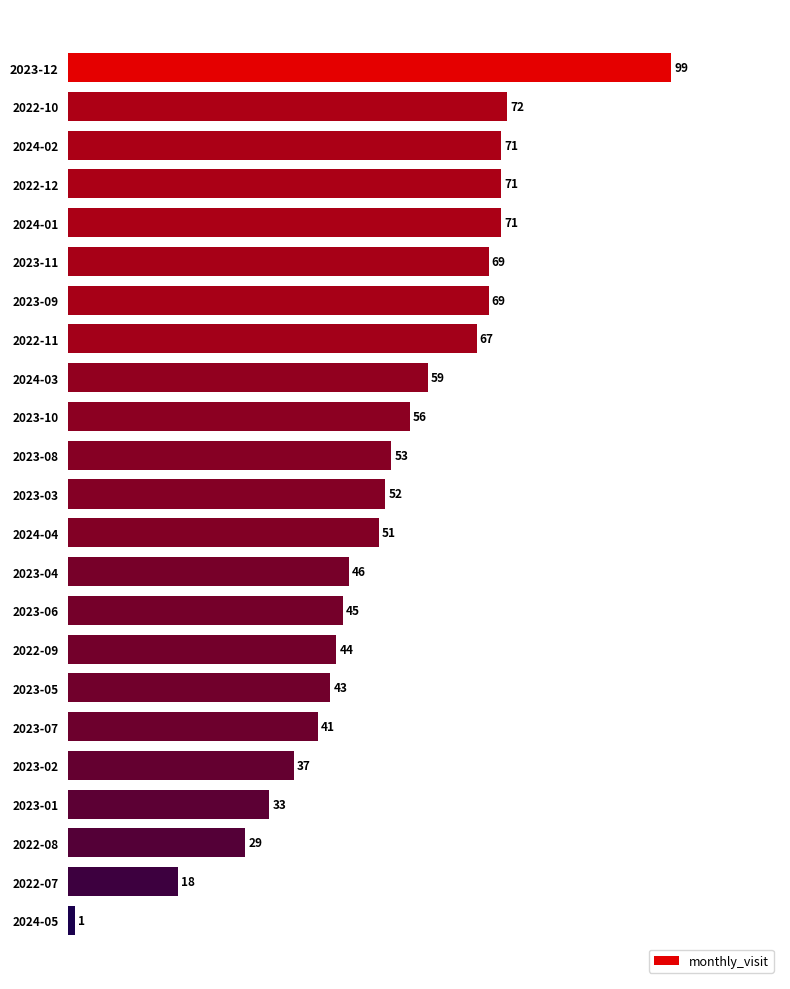

The chart shows a value of 25 at 2022-10. True or false?

False